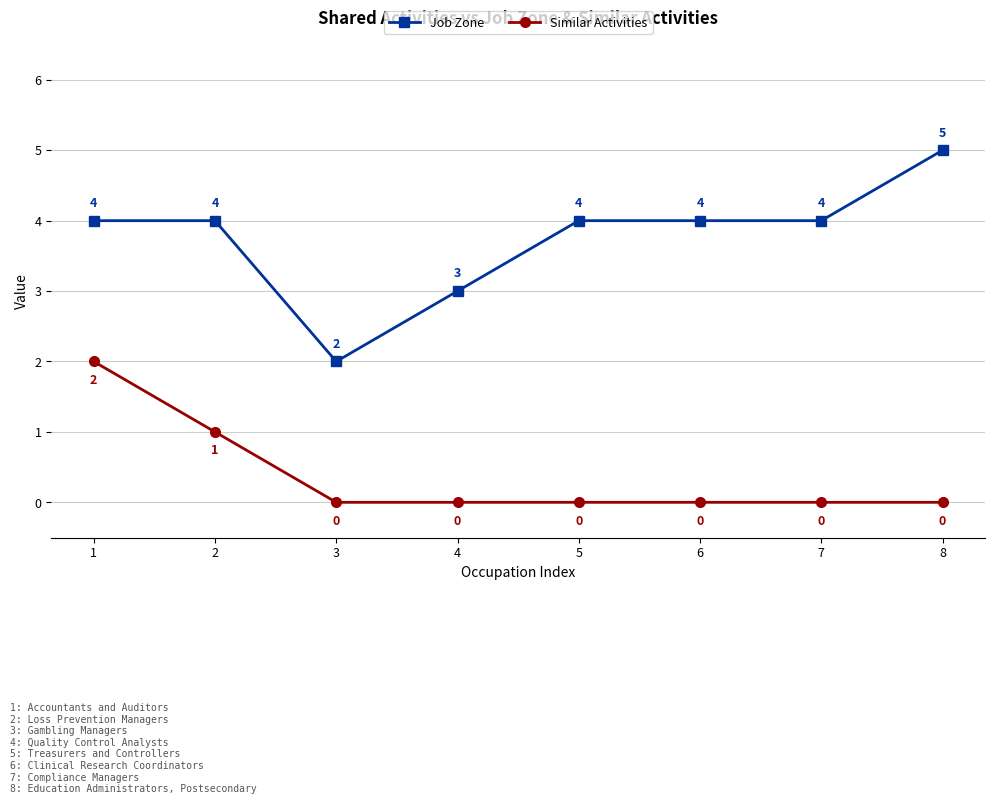

True or false: Similar Activities and Job Zone intersect in this chart.

False